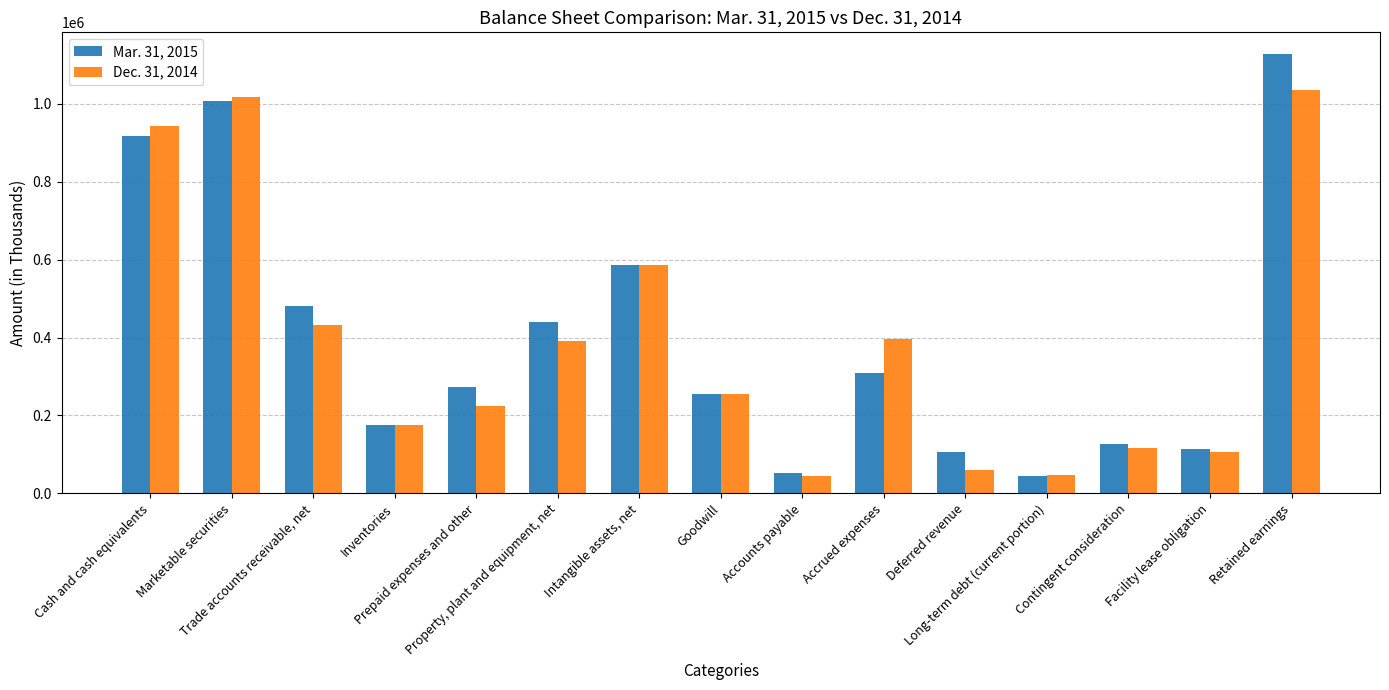

Where does the Dec. 31, 2014 series first go above 254073?

Cash and cash equivalents